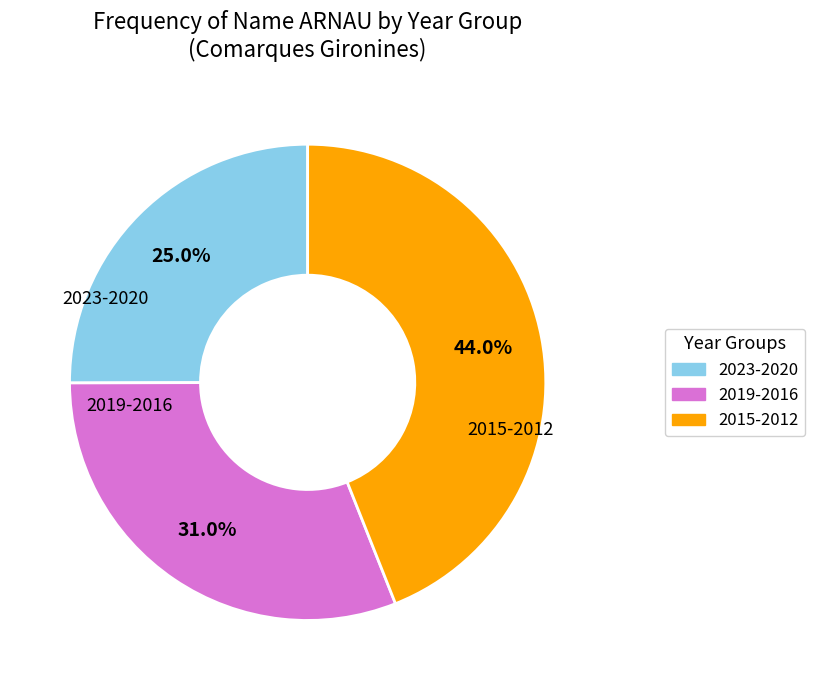

To the nearest percent, what is the average slice percentage?

33%